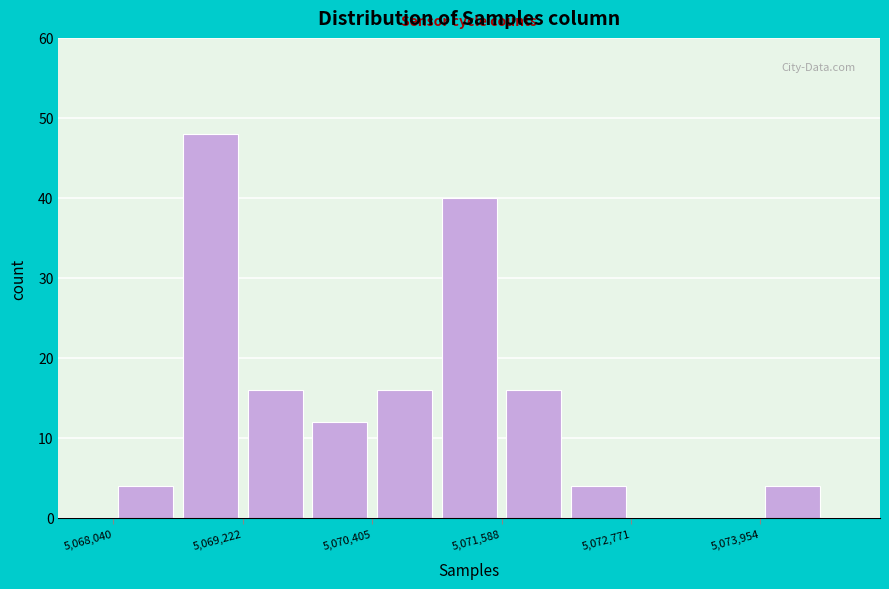

Around what value on the x-axis is the tallest bar? Give the approximate position of its centre, as read against the axis.

5069000